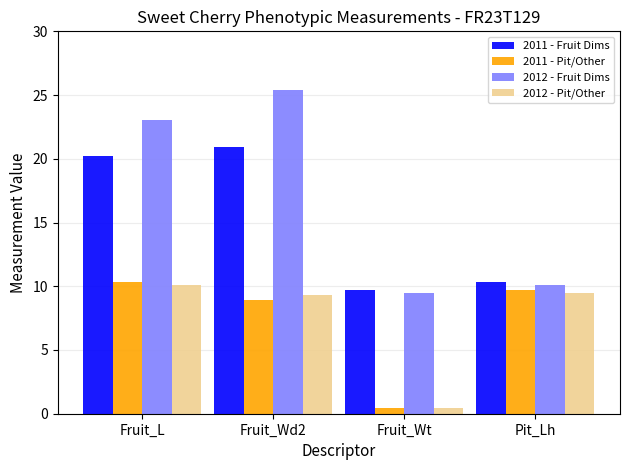

The 2012 - Pit/Other series shows 17.2 at Fruit_L. True or false?

False